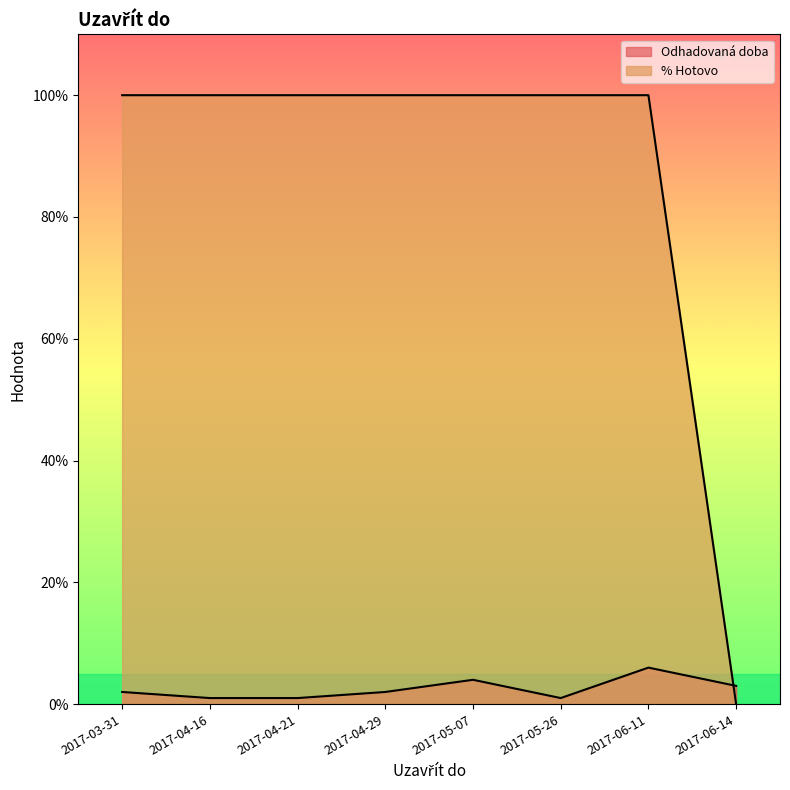

Does the chart display data point markers on the line(s)?

No